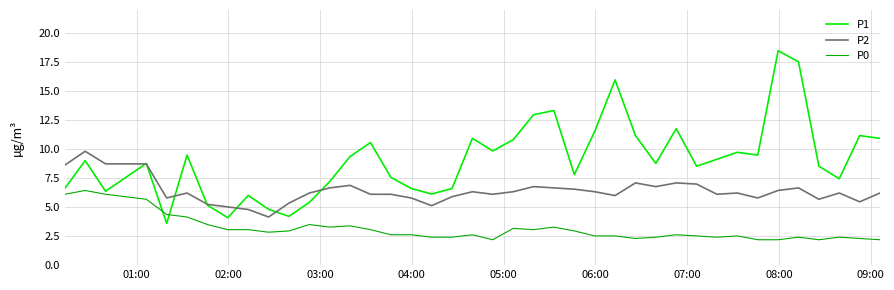

What is the smallest value displayed?

2.2